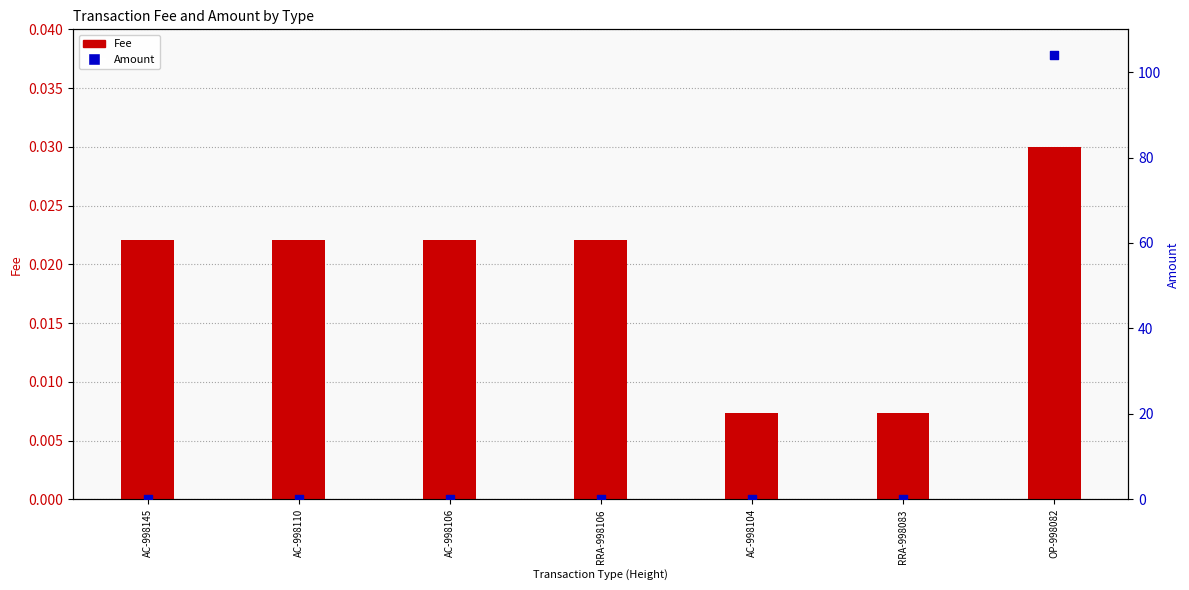

What are all the series names shown in the legend?

Fee, Amount